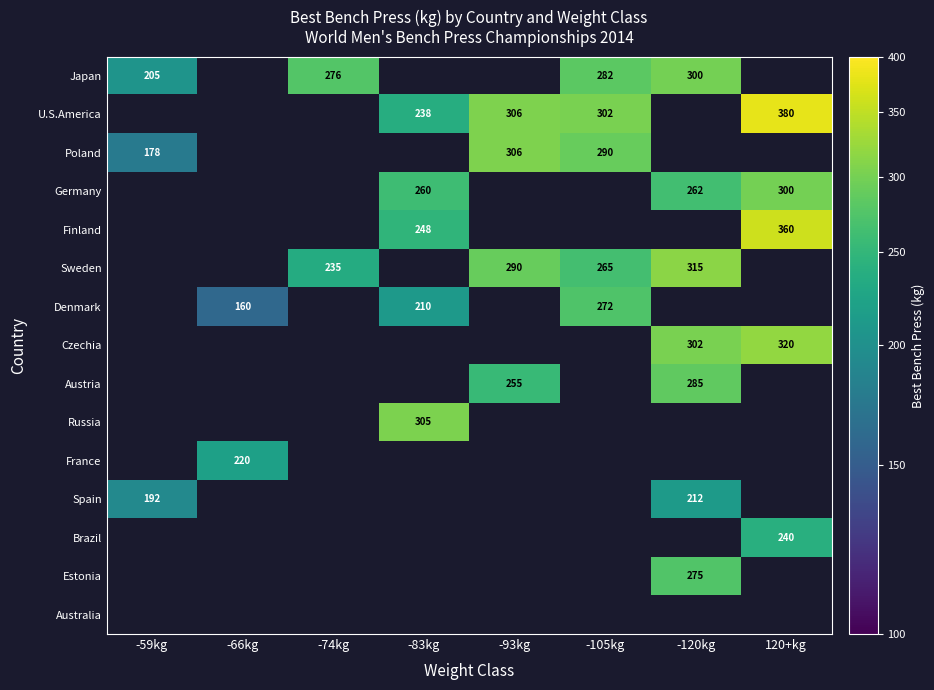

True or false: Japan has a value of 300 at -120kg.

True